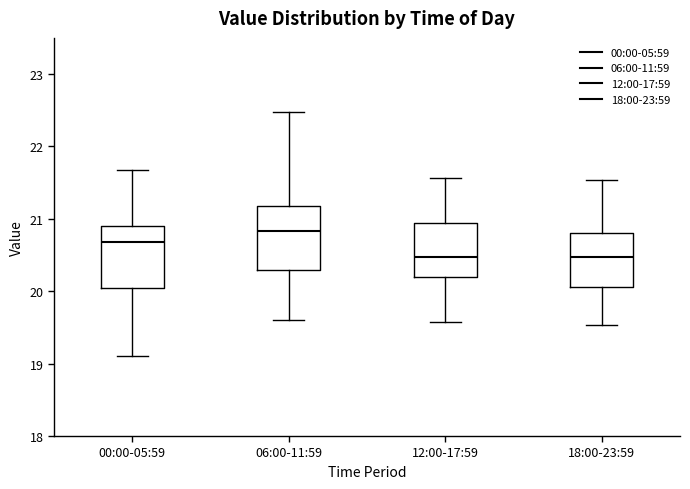

Reading left to right, transcribe this box plot: for each box, give where its median line is, the range the box spans, and where its two whiskers end, as read against the y-axis. The values are not printed on the chart, so give them approximately, as read against the axis.

00:00-05:59: median 20.7, box 20.0 to 20.9, whiskers 19.1 to 21.7
06:00-11:59: median 20.8, box 20.3 to 21.2, whiskers 19.6 to 22.5
12:00-17:59: median 20.5, box 20.2 to 20.9, whiskers 19.6 to 21.6
18:00-23:59: median 20.5, box 20.1 to 20.8, whiskers 19.5 to 21.5